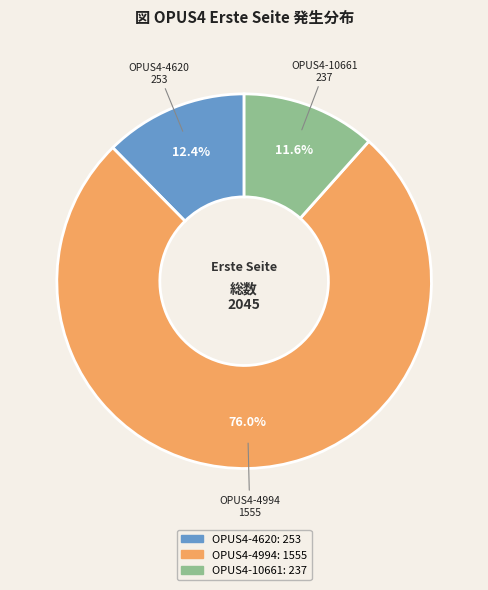

To the nearest percent, what is the difference between the largest and smallest slice percentages?

64%